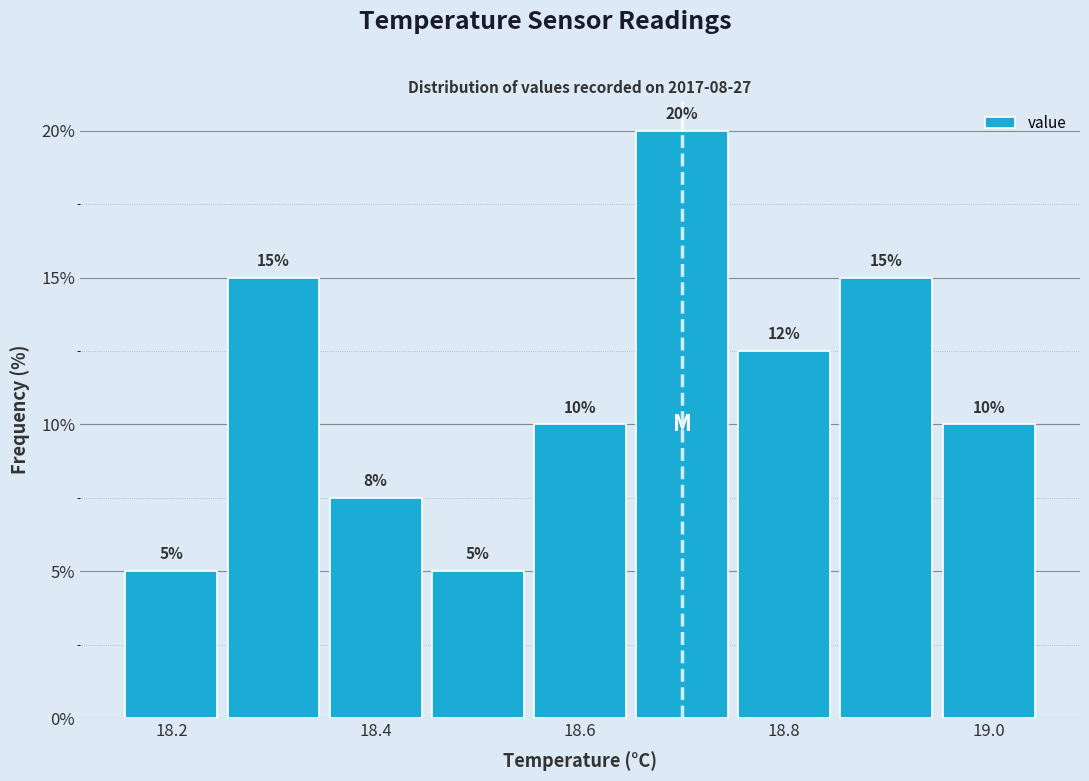

Which range on the x-axis has the tallest bar?

18.65 to 18.75